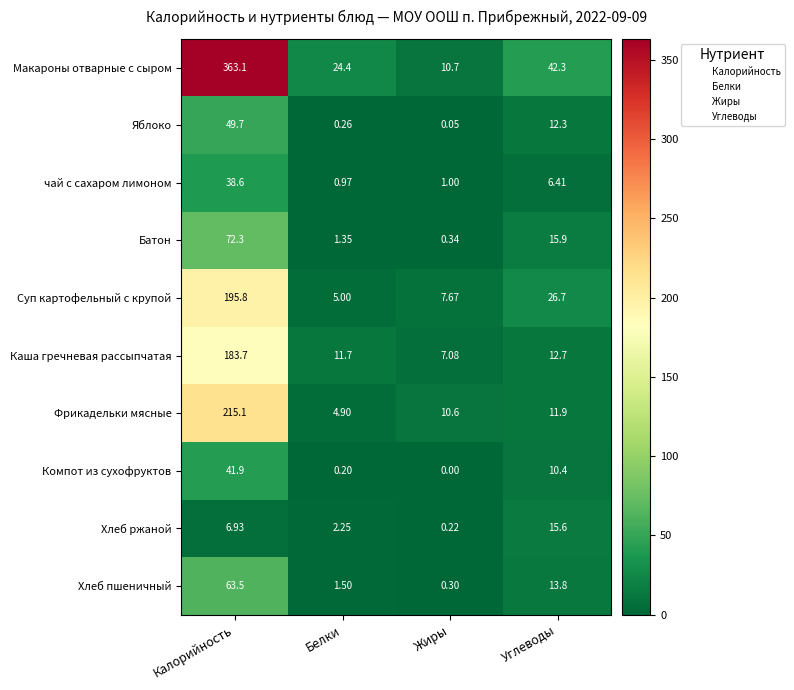

What is the spread (max minus min) of values at Углеводы?

35.9